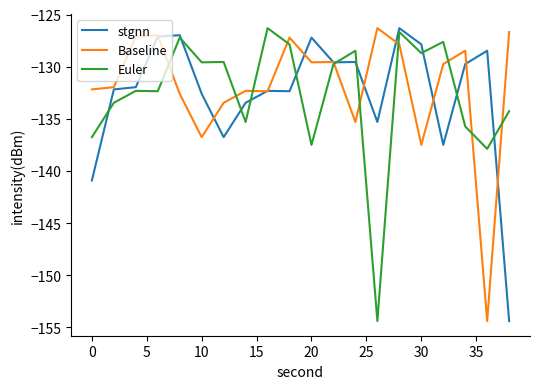

What is the maximum value for Baseline?

-126.3